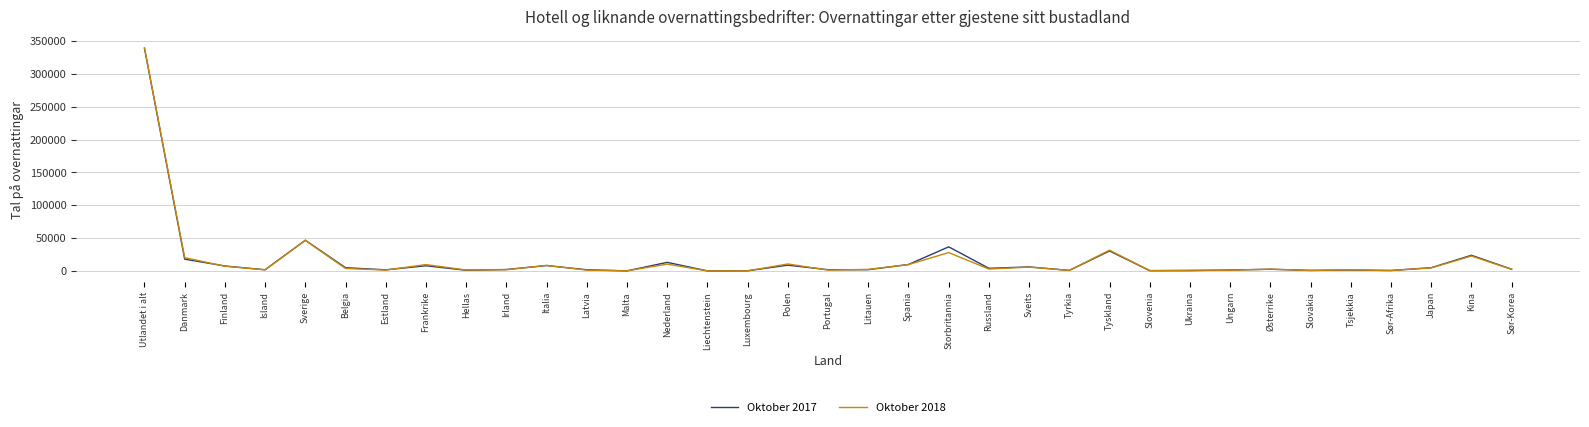

What is the greatest value displayed?

339829